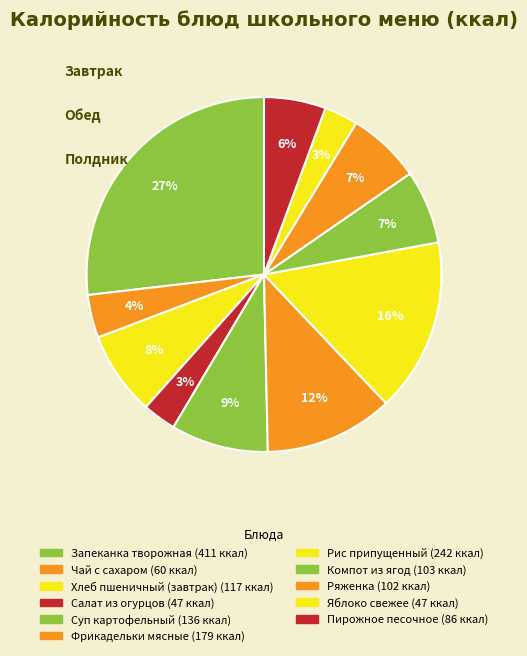

To the nearest percent, what is the combined percentage of Яблоко свежее and Хлеб пшеничный (завтрак)?

11%